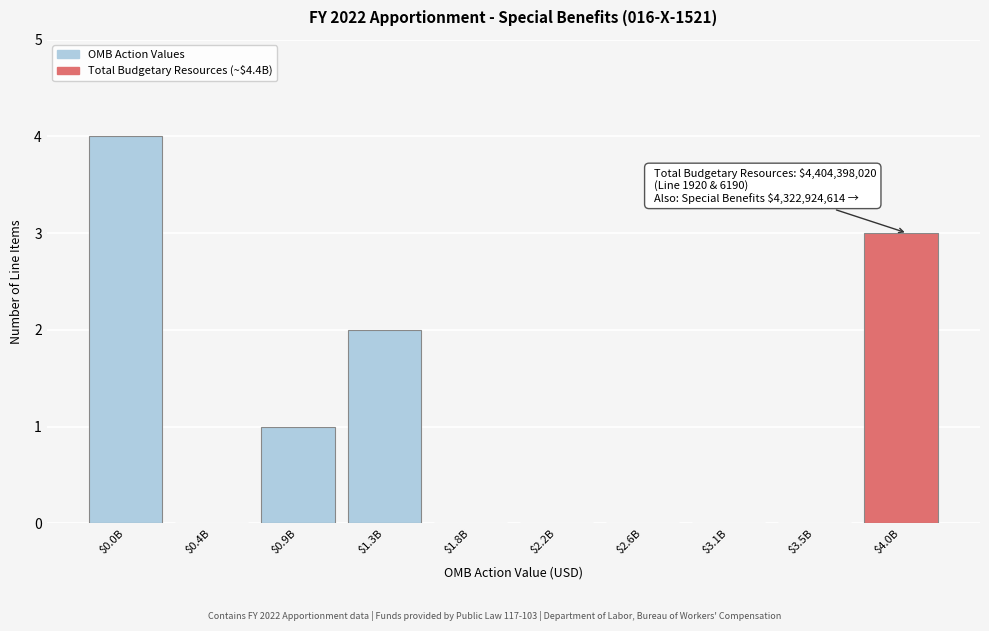

What is the greatest value displayed?

4